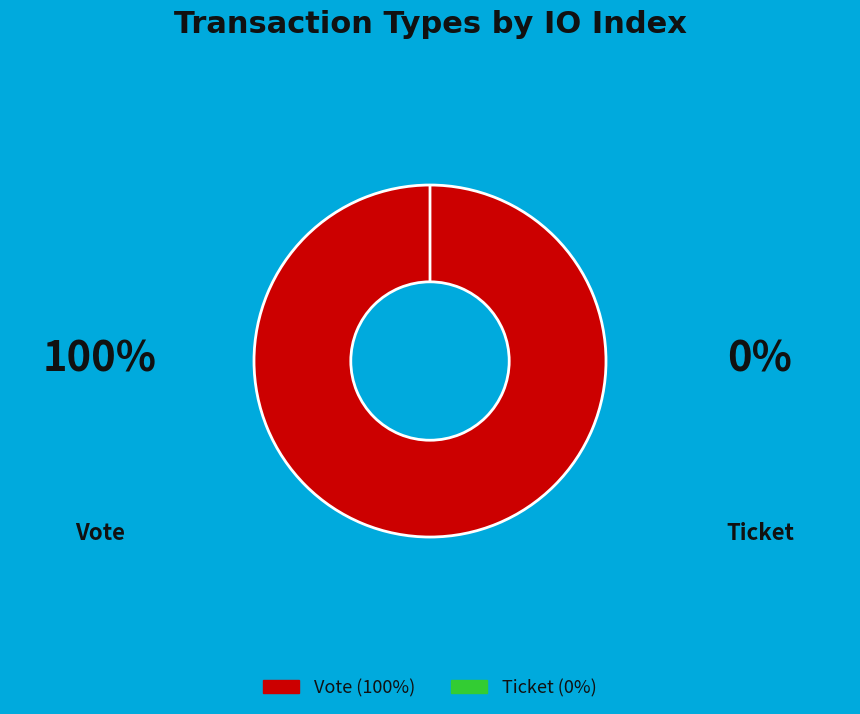

To the nearest percent, what is the difference between the largest and smallest slice percentages?

100%